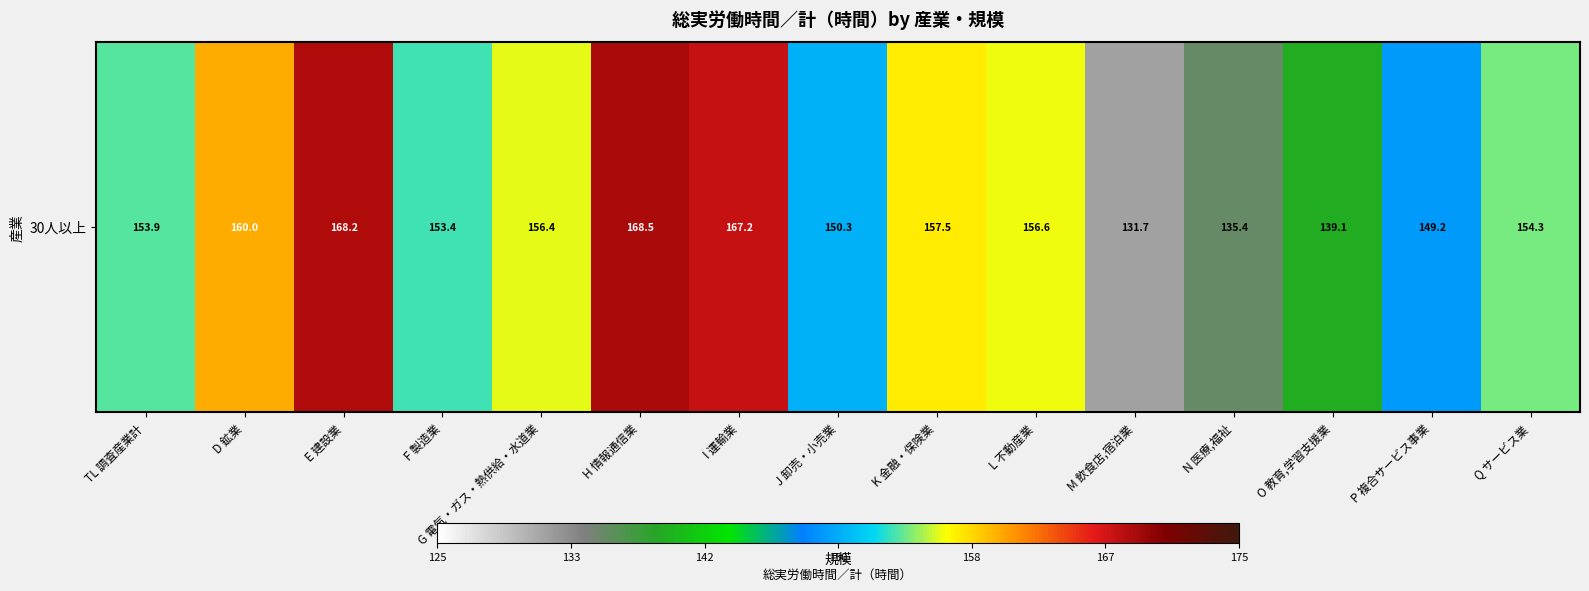

What is the ratio of the value at N 医療,福祉 to the value at D 鉱業?

0.8